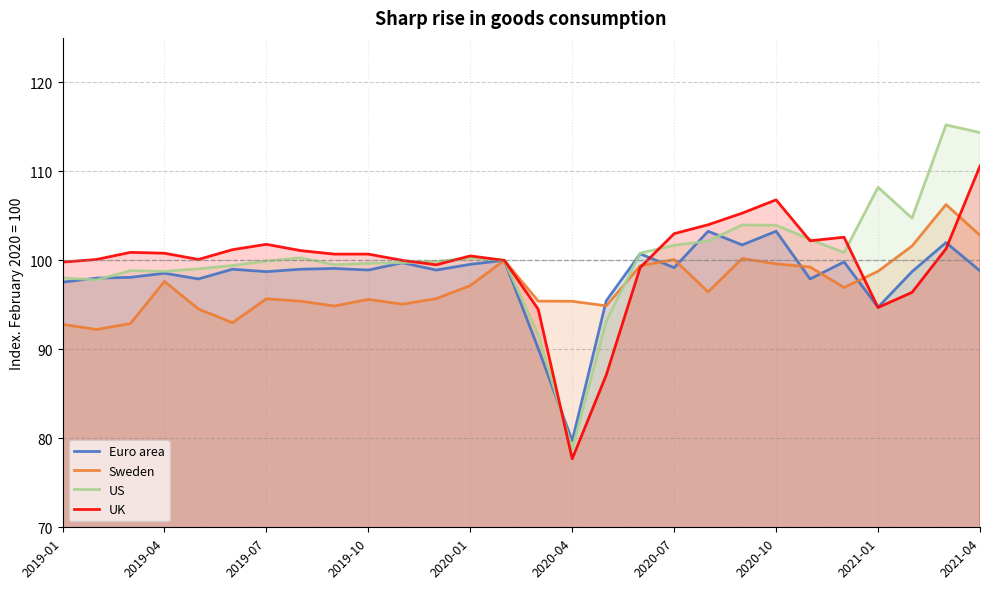

What is the maximum value for Sweden?

106.3